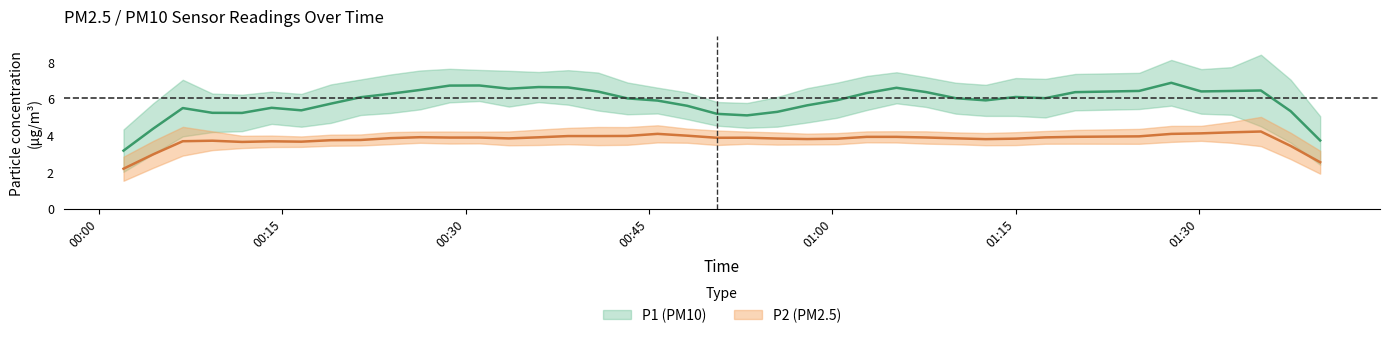

Which series changed the most between 11 and 20?

P1